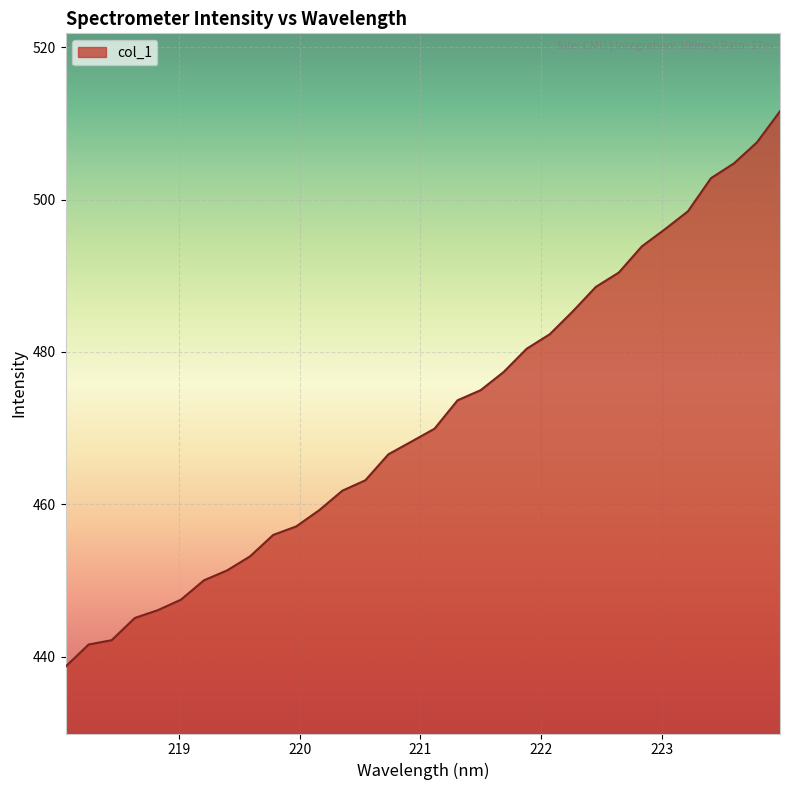

What is the minimum value shown in the chart?

438.7